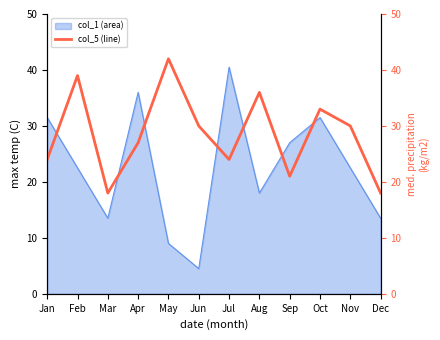

What is the value of the 4th point from the left?

27